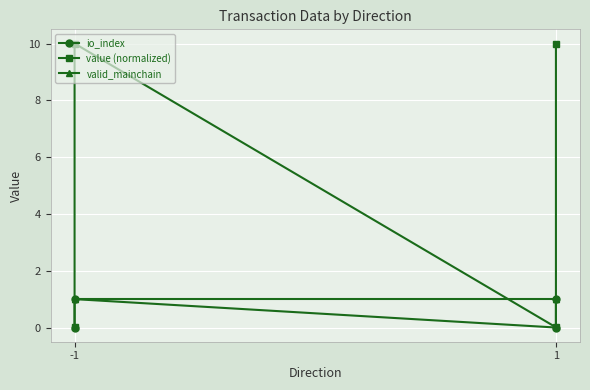

The value of value (normalized) at 1 is 0.0. True or false?

False